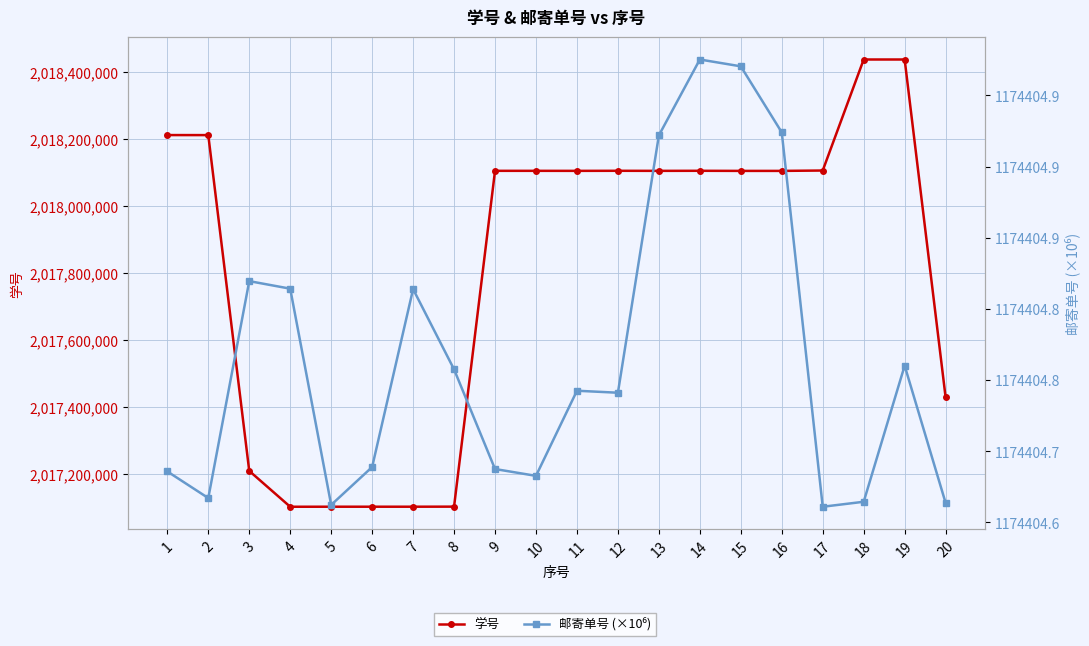

True or false: 学号 and 邮寄单号 (×10⁶) intersect in this chart.

False